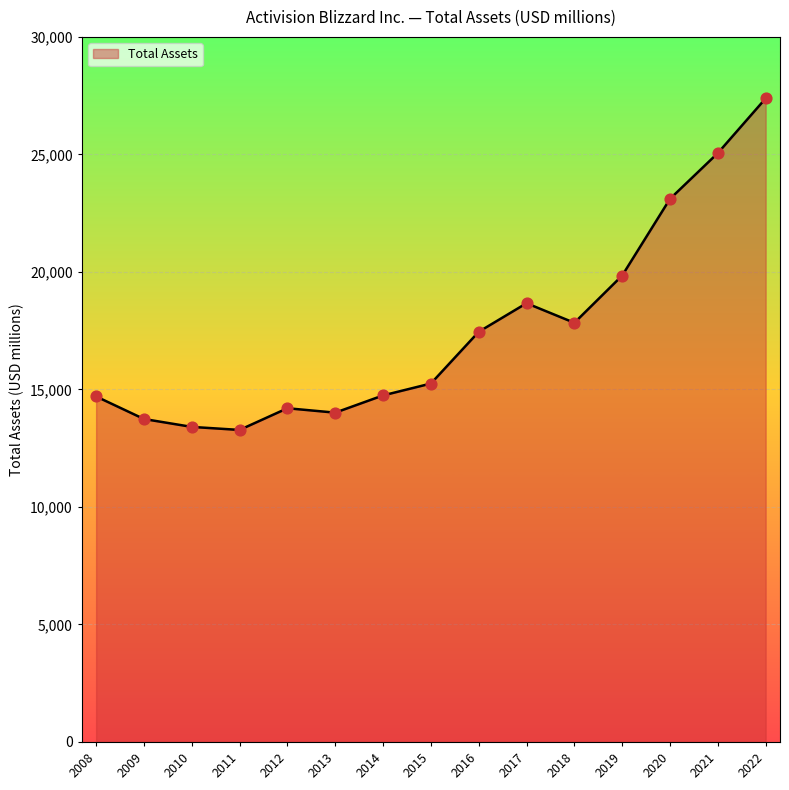

Approximately how many times larger is the value at 2011 compared to 2019?

0.7